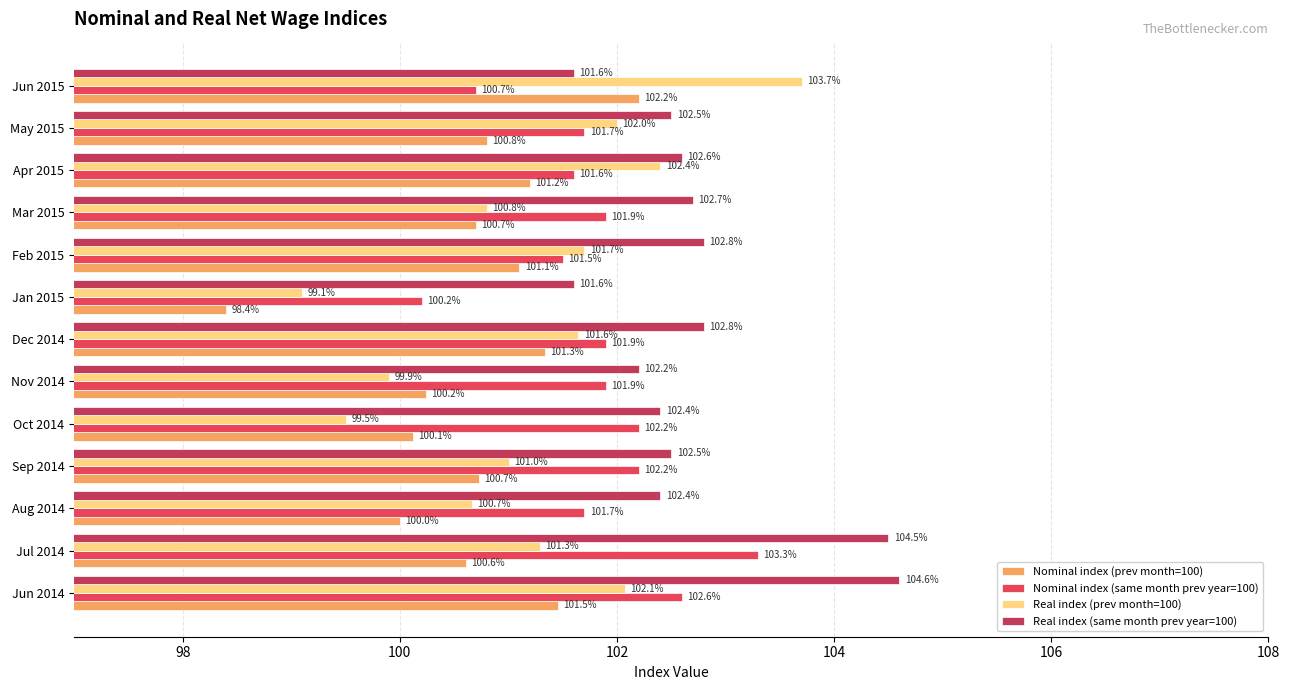

How many values in the Real index (prev month=100) series exceed 101?

8